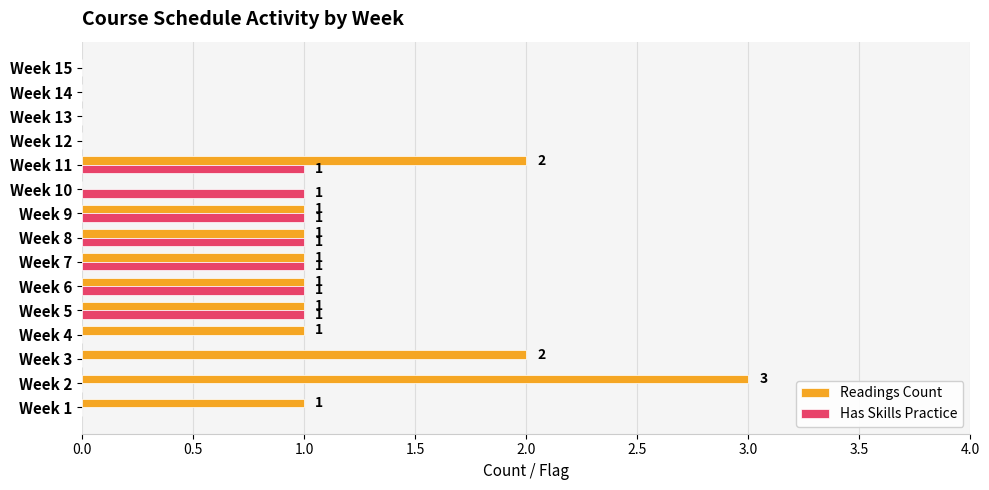

Is it true that Readings Count equals -1 at Week 15?

False